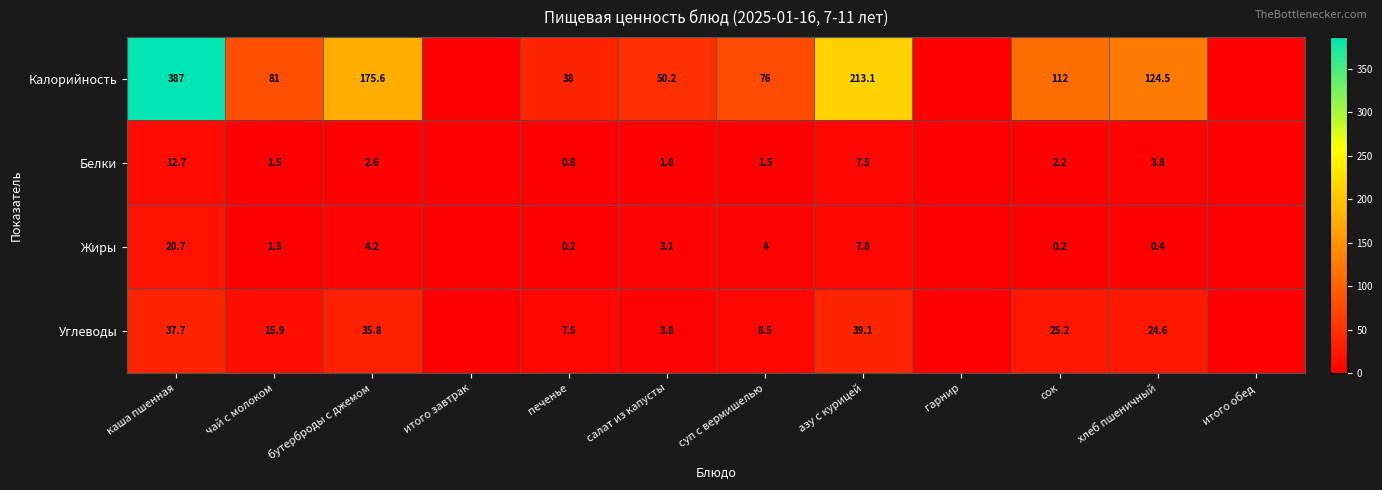

The Жиры series shows 12.8 at азу с курицей. True or false?

False